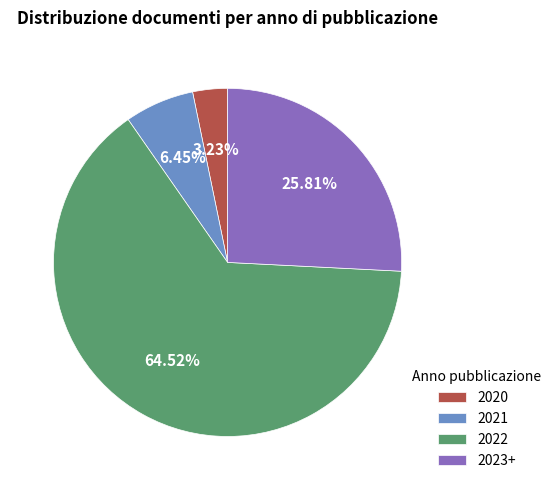

Which has a higher value, 2021 or 2020?

2021